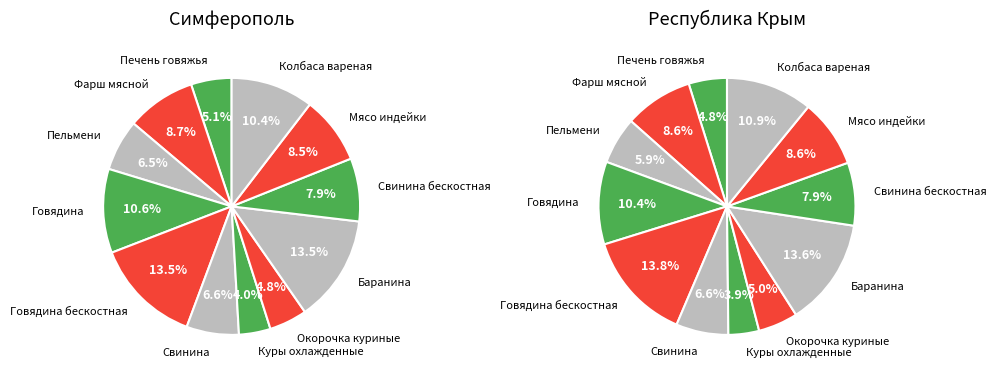

Do Печень говяжья and Мясо индейки together represent more than half of the pie?

No